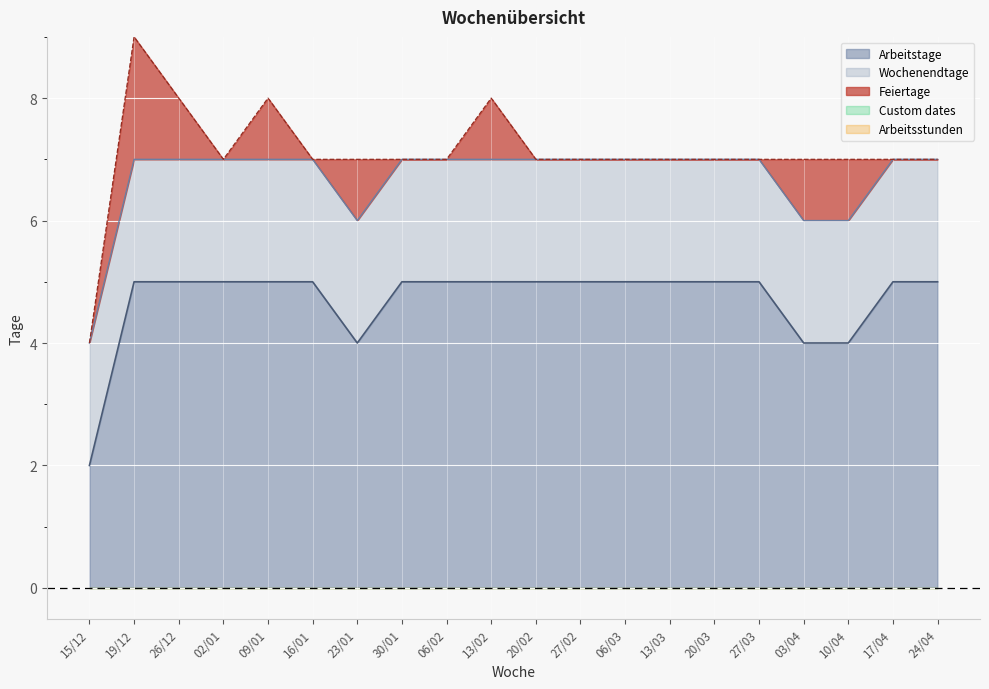

Where is Feiertage nearest to the value 1?

26/12